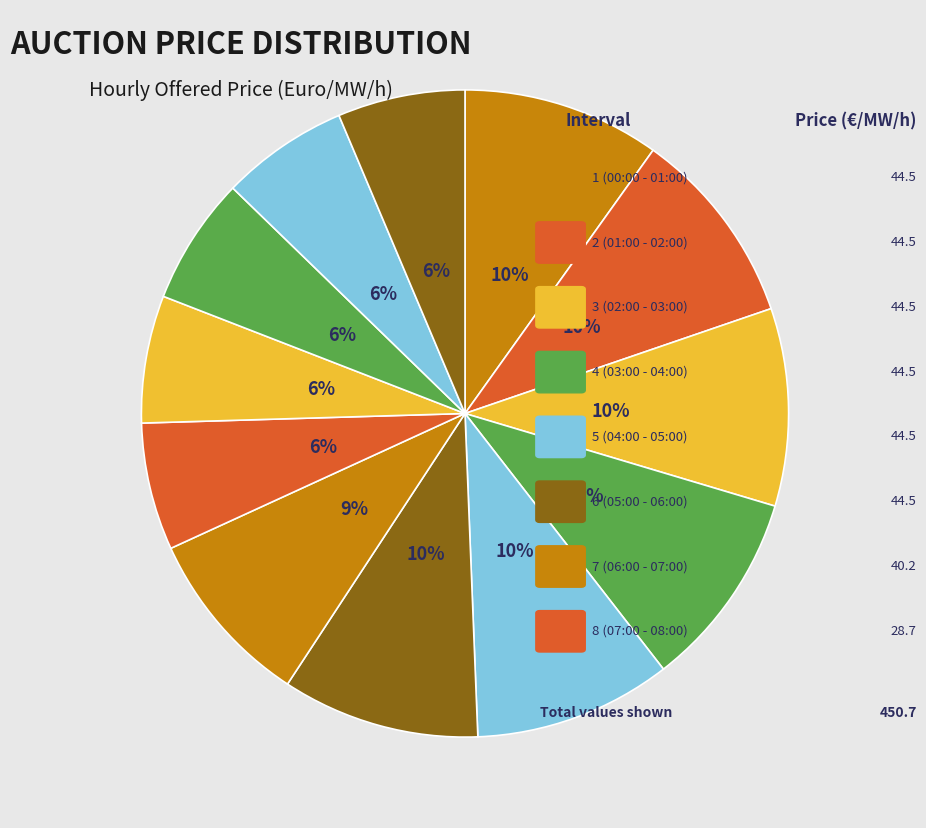

Which category has the smallest portion of the pie?

8 (07:00 - 08:00)